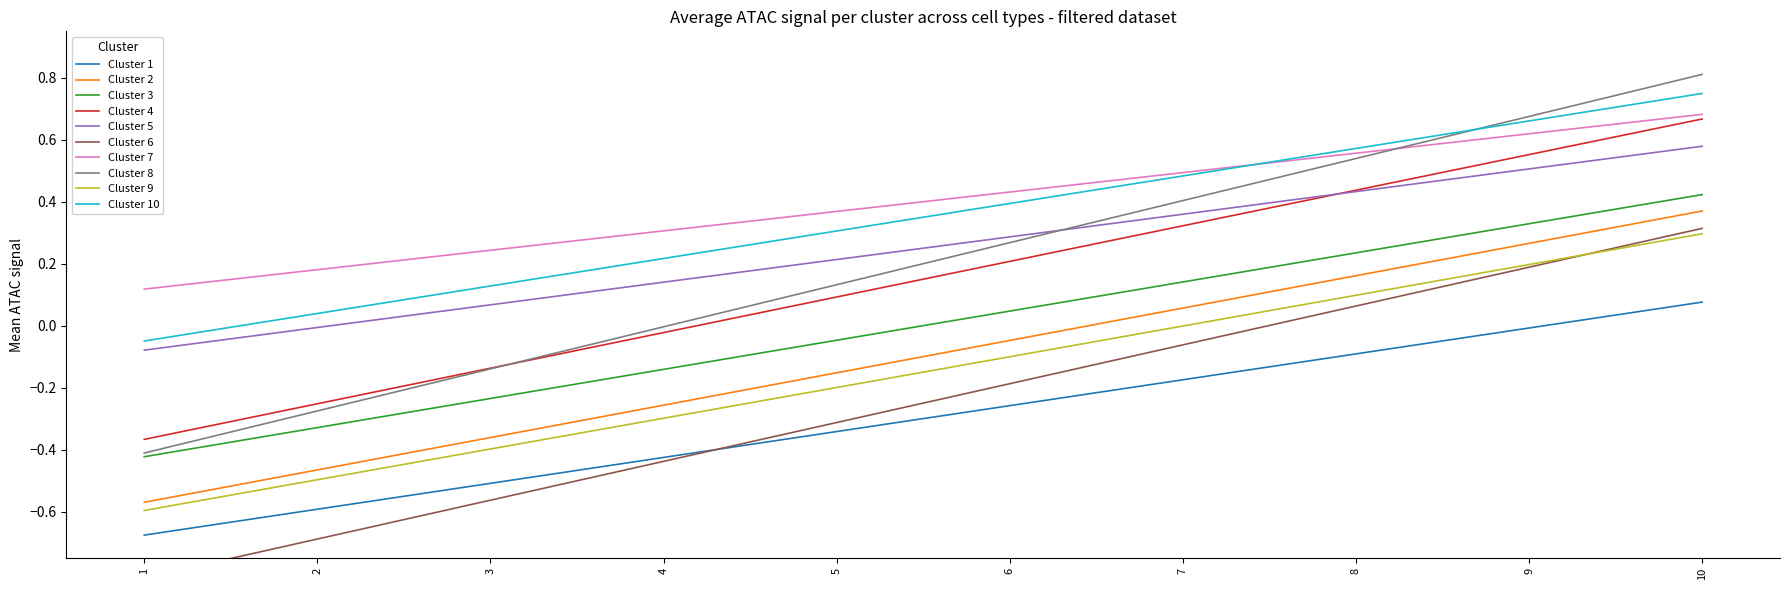

Rank the categories by value from lowest to highest.

1, 2, 3, 4, 5, 6, 7, 8, 9, 10